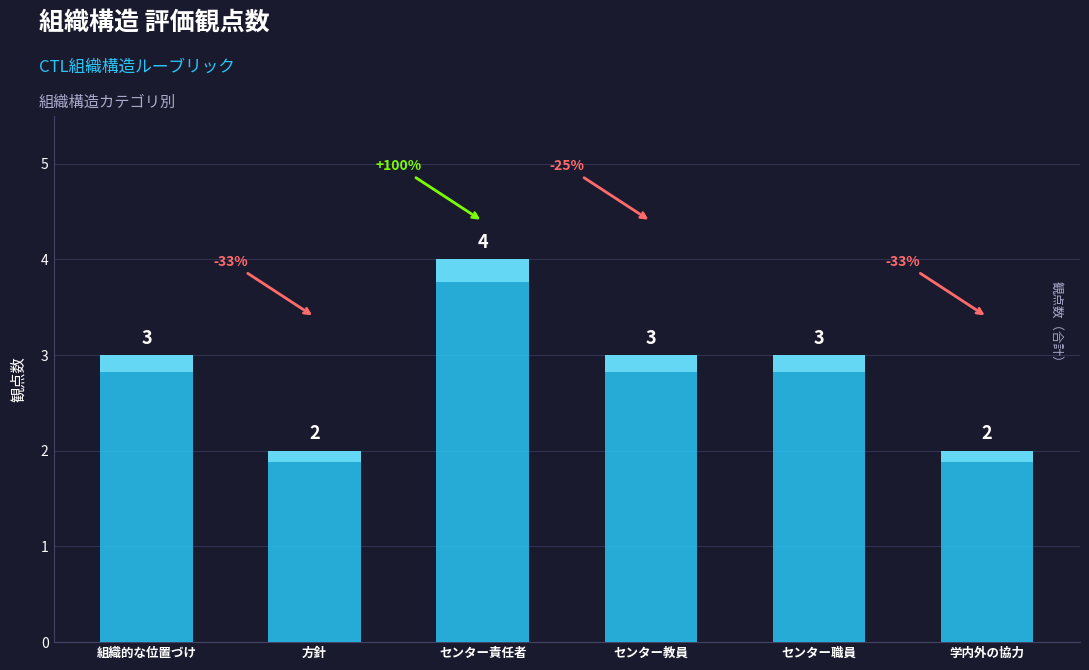

What is the difference between the maximum and second lowest values?

2